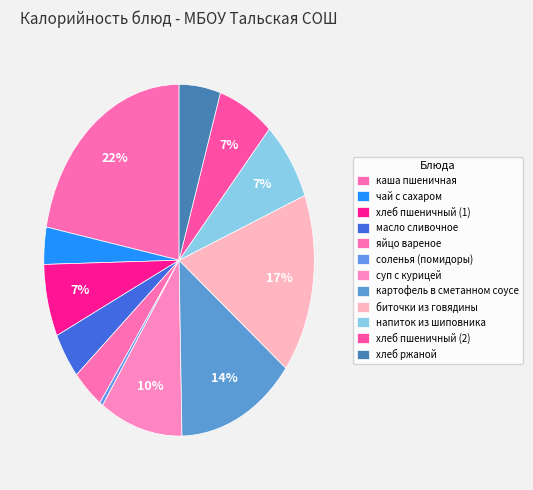

True or false: соленья (помидоры) accounts for 0% of the total.

True